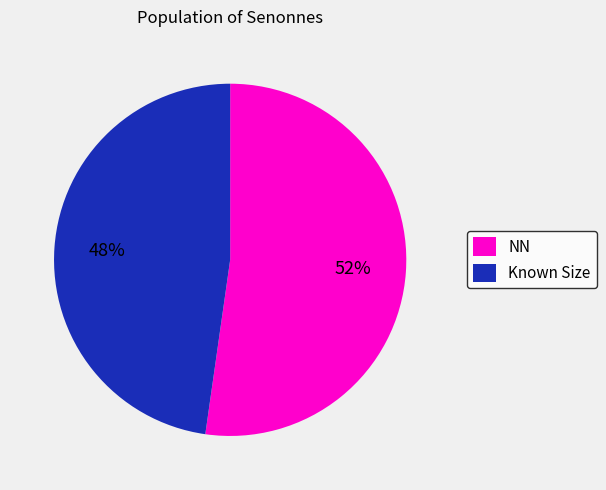

The NN slice represents 42% of the pie. True or false?

False